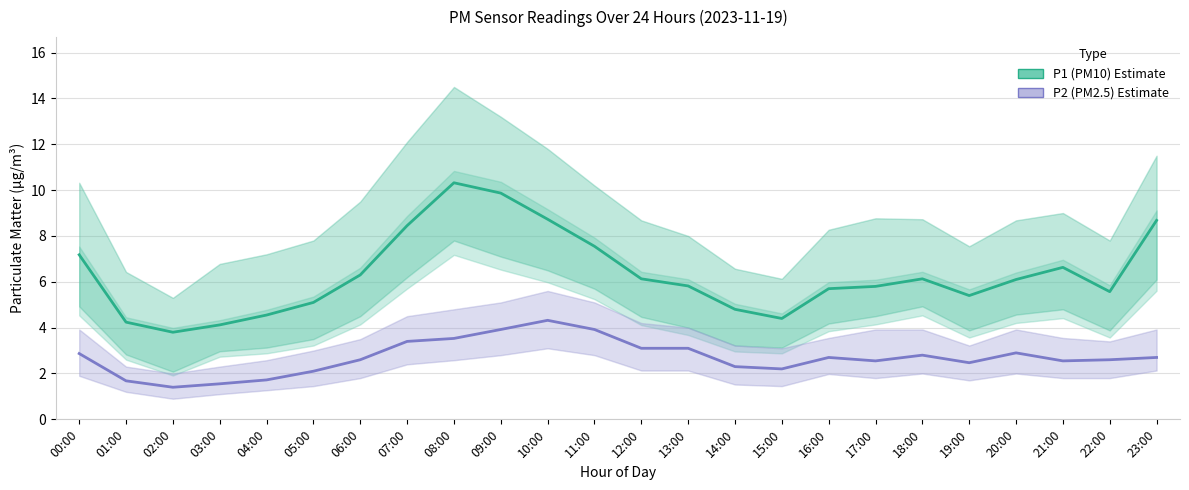

What is the average value of the P2 (PM2.5) Estimate series?

2.7